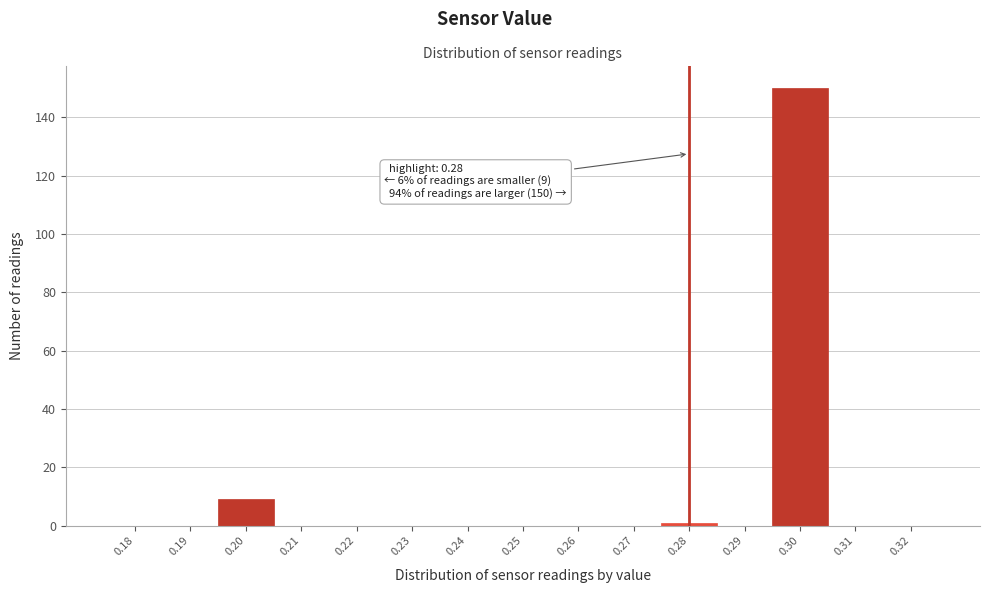

Over which range of the x-axis is the bar tallest?

0.295 to 0.305